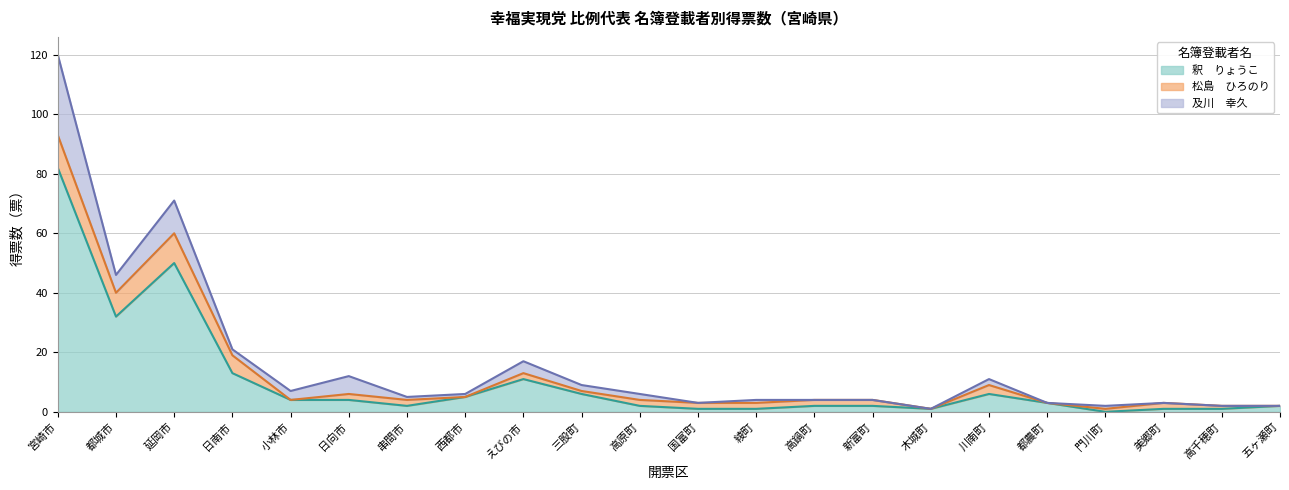

Reading left to right, transcribe all the data shown in this chart.

釈　りょうこ: 宮崎市=82	都城市=32	延岡市=50	日南市=13	小林市=4	日向市=4	串間市=2	西都市=5	えびの市=11	三股町=6	高原町=2	国富町=1	綾町=1	高鍋町=2	新富町=2	木城町=1	川南町=6	都農町=3	門川町=0	美郷町=1	高千穂町=1	五ヶ瀬町=2
松島　ひろのり: 宮崎市=11	都城市=8	延岡市=10	日南市=6	小林市=0	日向市=2	串間市=2	西都市=0	えびの市=2	三股町=1	高原町=2	国富町=2	綾町=2	高鍋町=2	新富町=2	木城町=0	川南町=3	都農町=0	門川町=1	美郷町=2	高千穂町=1	五ヶ瀬町=0
及川　幸久: 宮崎市=27	都城市=6	延岡市=11	日南市=2	小林市=3	日向市=6	串間市=1	西都市=1	えびの市=4	三股町=2	高原町=2	国富町=0	綾町=1	高鍋町=0	新富町=0	木城町=0	川南町=2	都農町=0	門川町=1	美郷町=0	高千穂町=0	五ヶ瀬町=0